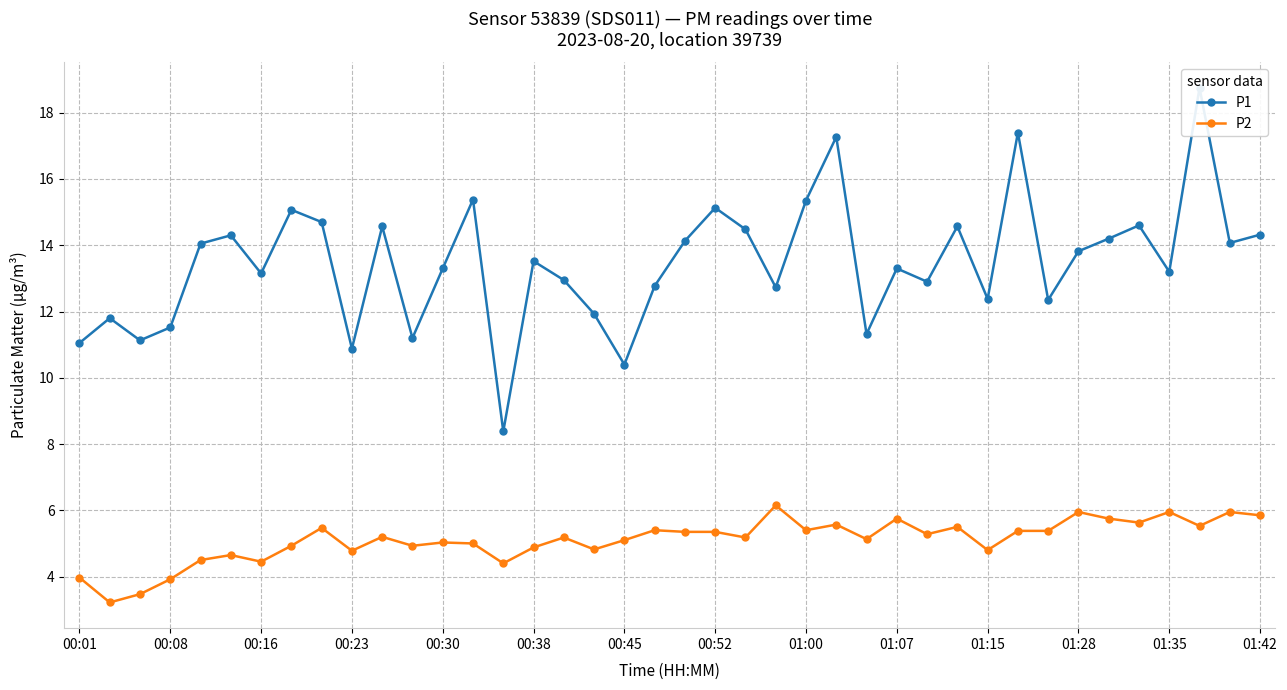

At how many categories does at least one series exceed 9?

39